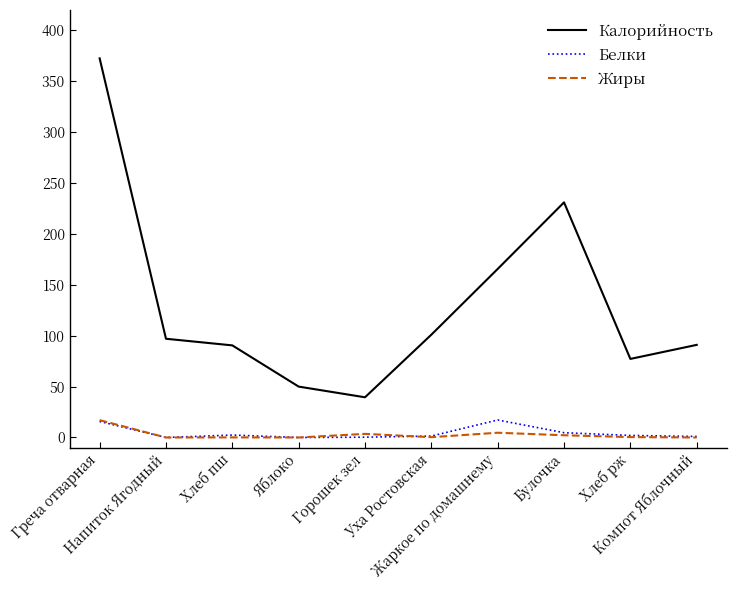

Which series has the largest total across all categories?

Калорийность